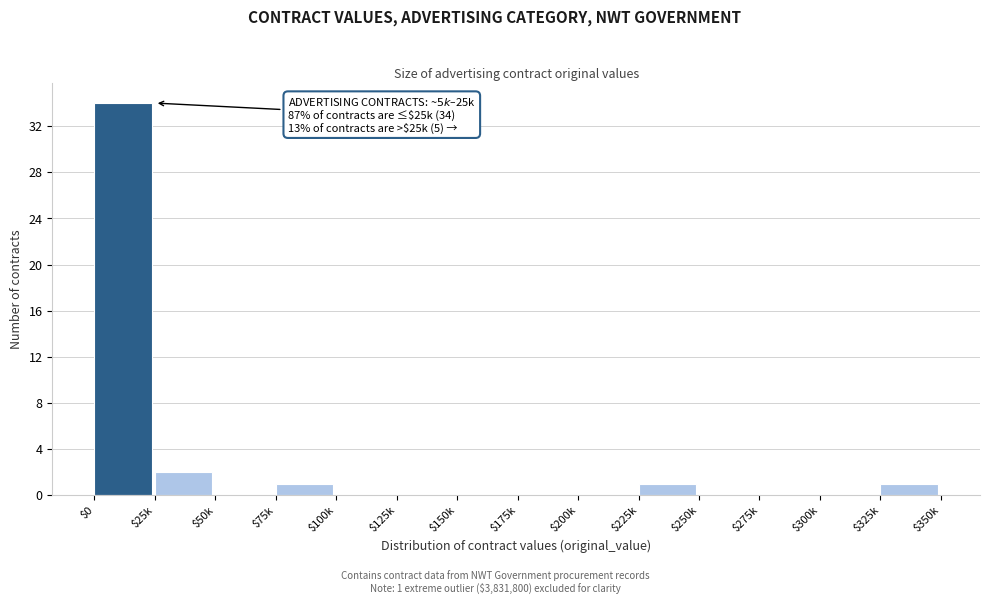

What is the maximum value shown in the chart?

34